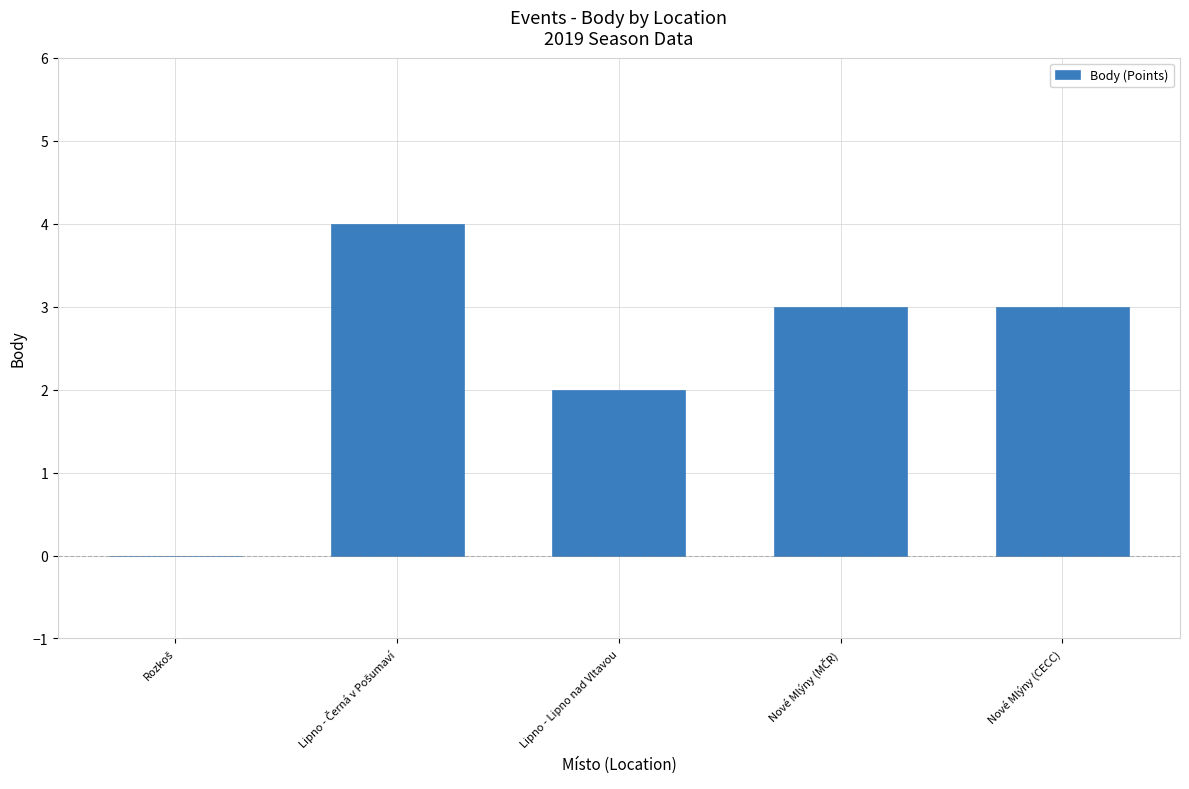

What is the sum of all values?

12